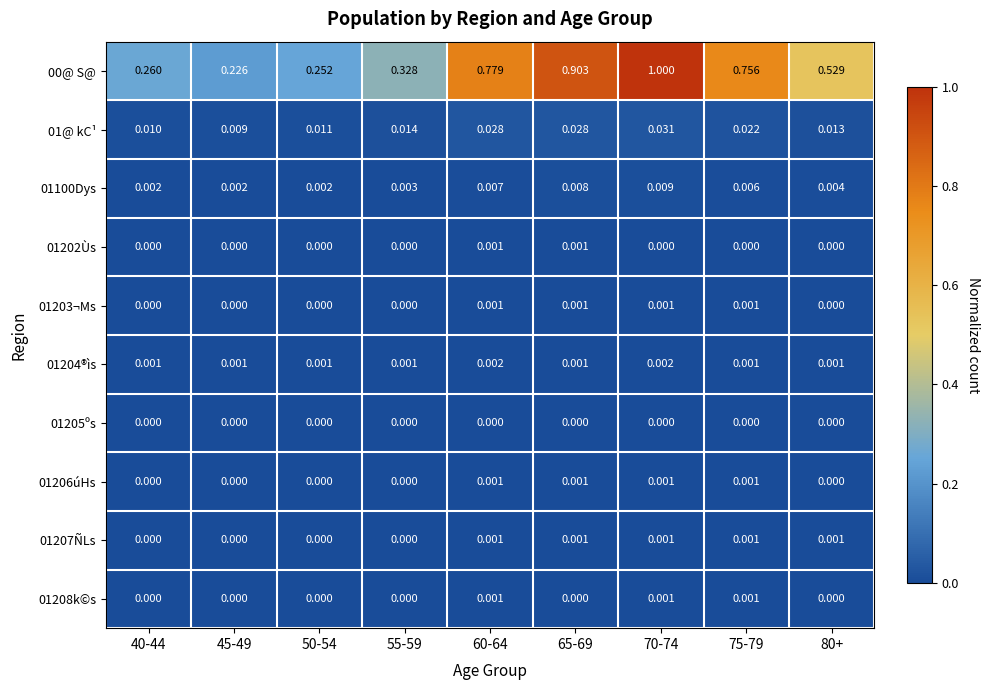

Between 50-54 and 55-59, which series saw the biggest shift?

00@ S@